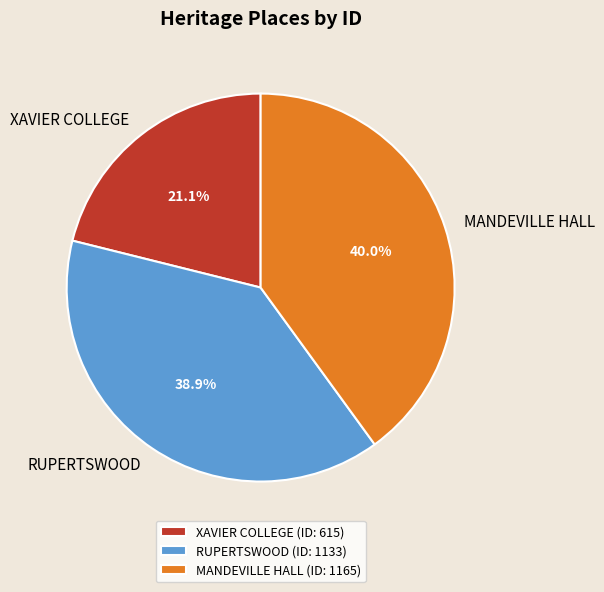

To the nearest percent, what is the difference between the largest and smallest slice percentages?

19%